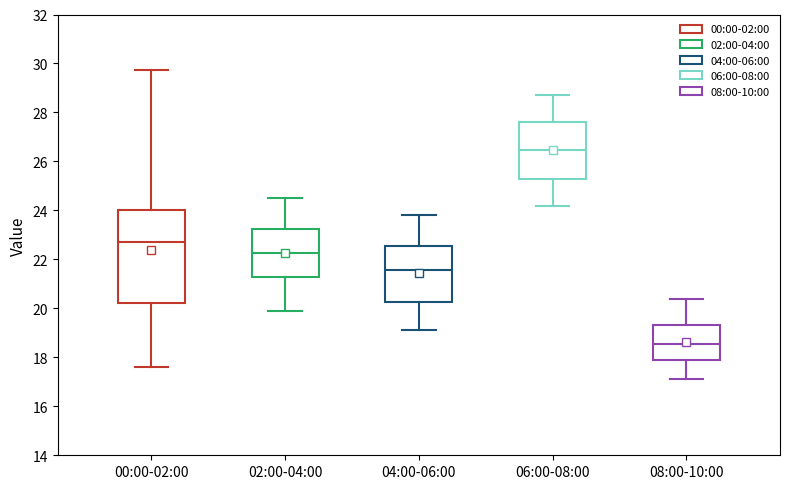

Where does the lower whisker of the box for 06:00-08:00 end on the y-axis? The values are not printed on the chart, so give them approximately, as read against the axis.

24.2